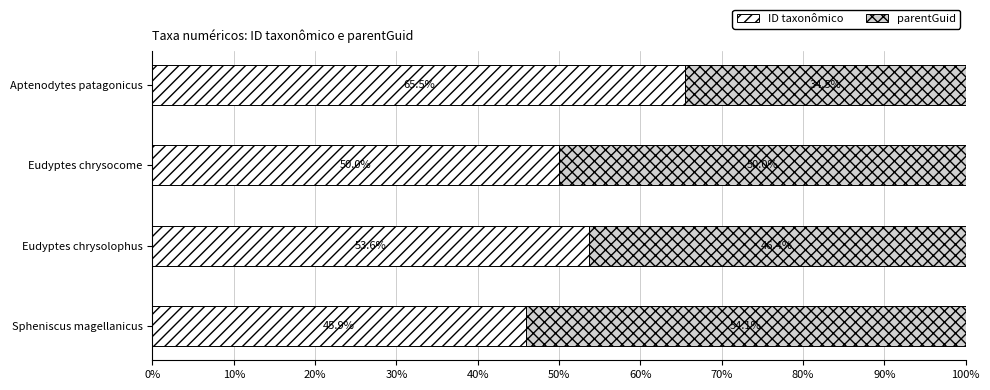

How many values in the ID taxonômico series exceed 53?

2